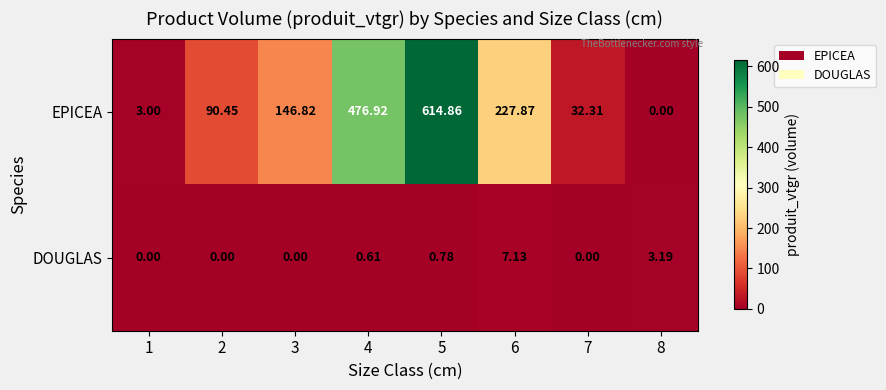

Which series changed the most between 1 and 8?

DOUGLAS